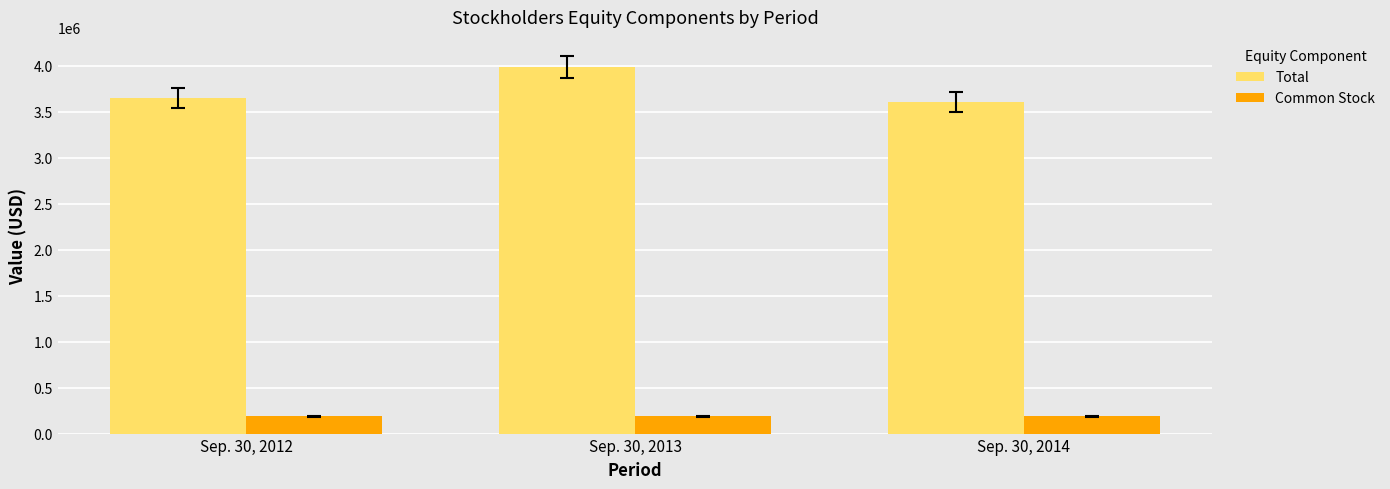

How many bars are there in each group?

2